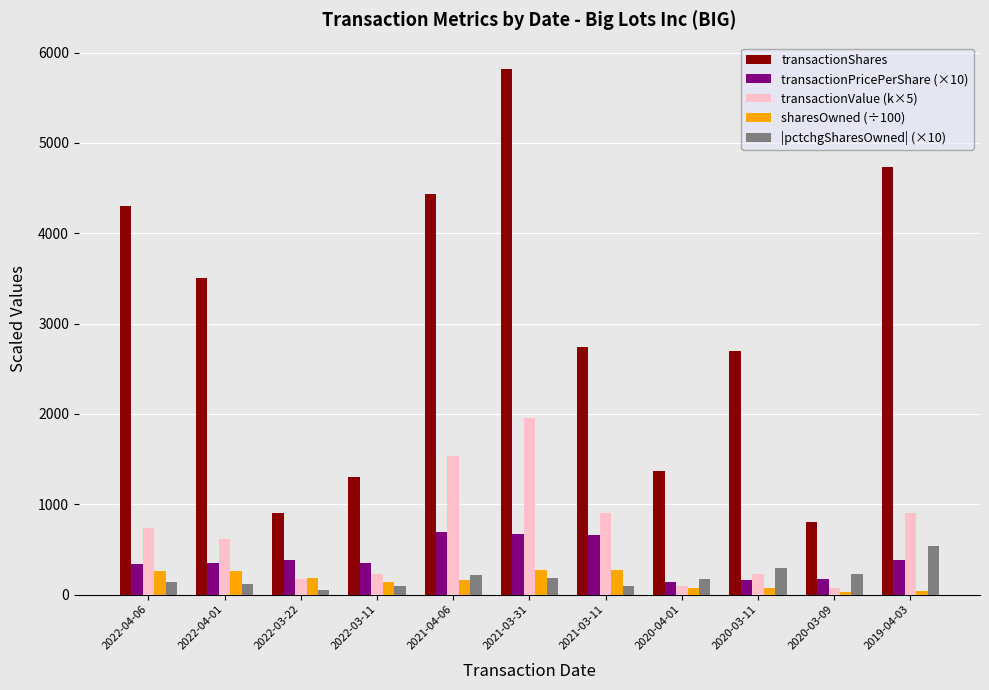

Which series has the largest range (max minus min)?

transactionShares